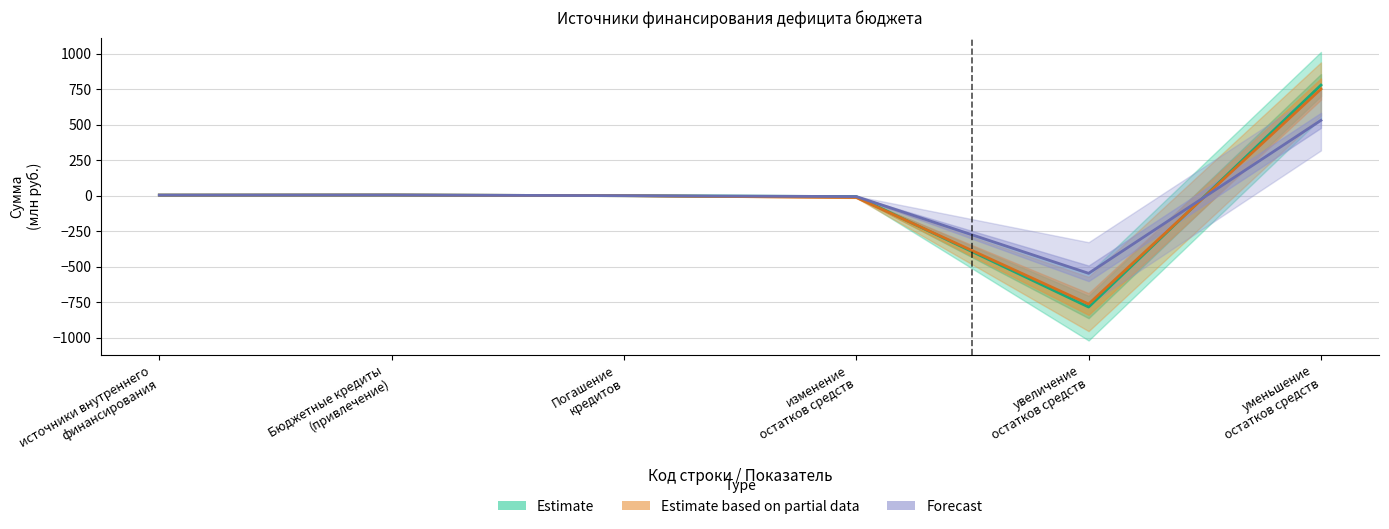

Reading right to left, list all the values displayed in this chart.

Estimate: 777.8	-784.7	-6.9	-0.8	4.2	3.4
Estimate based on partial data: 750.0	-763.5	-13.4	-0.8	4.2	3.4
Forecast: 529.7	-547.3	-6.9	-0.8	4.2	3.4